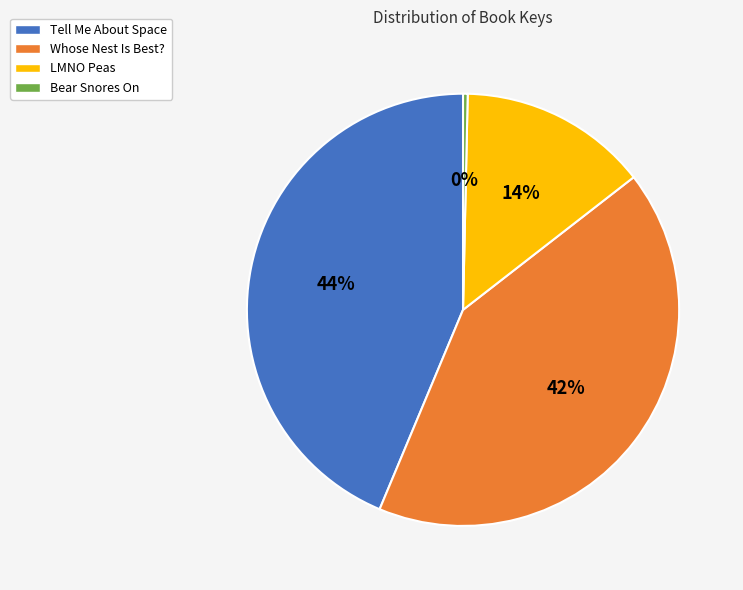

Count the number of slices in the pie.

4